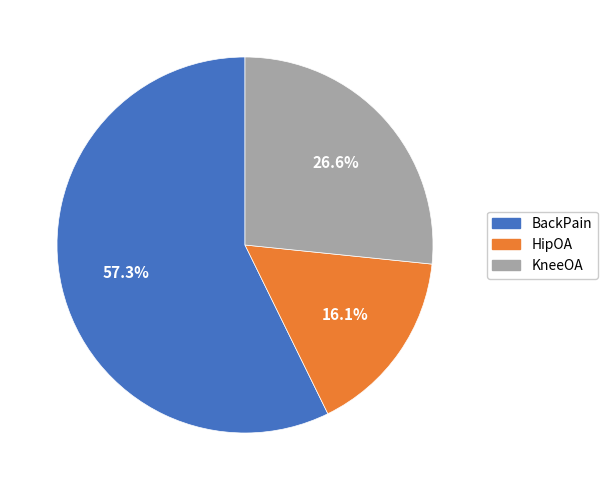

Is it true that KneeOA is 32% of the pie?

False